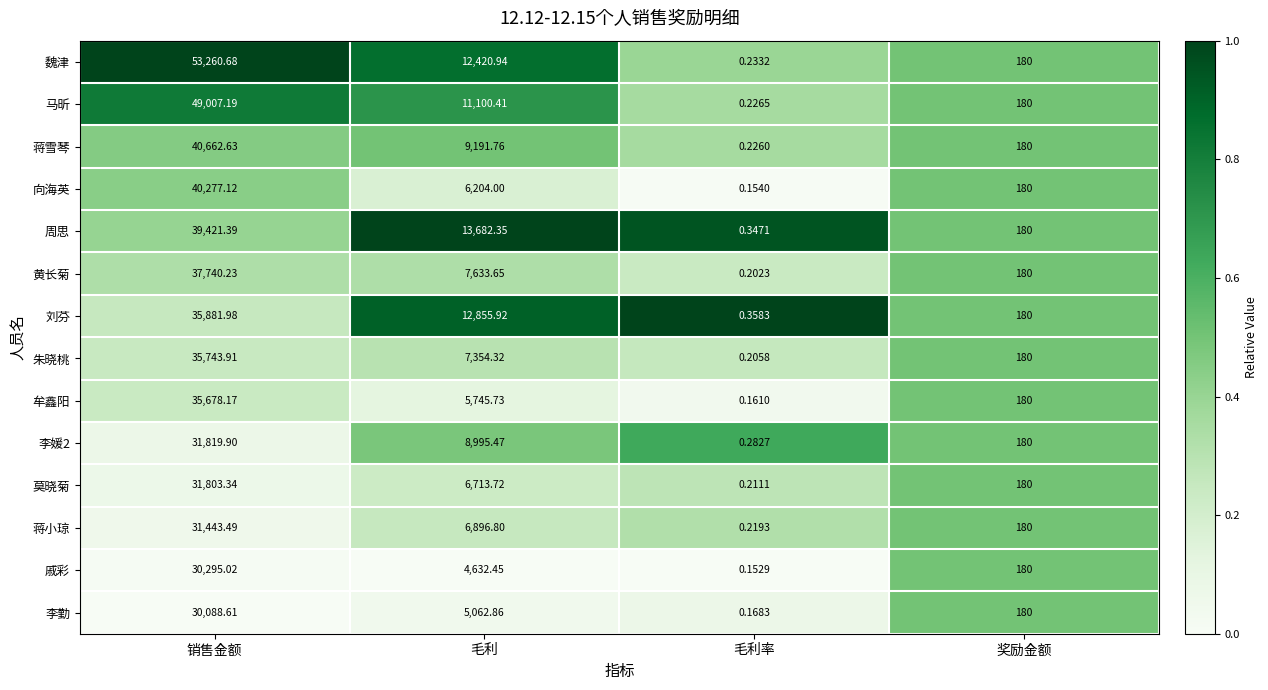

At which label is 朱晓桃 closest to 17872?

毛利